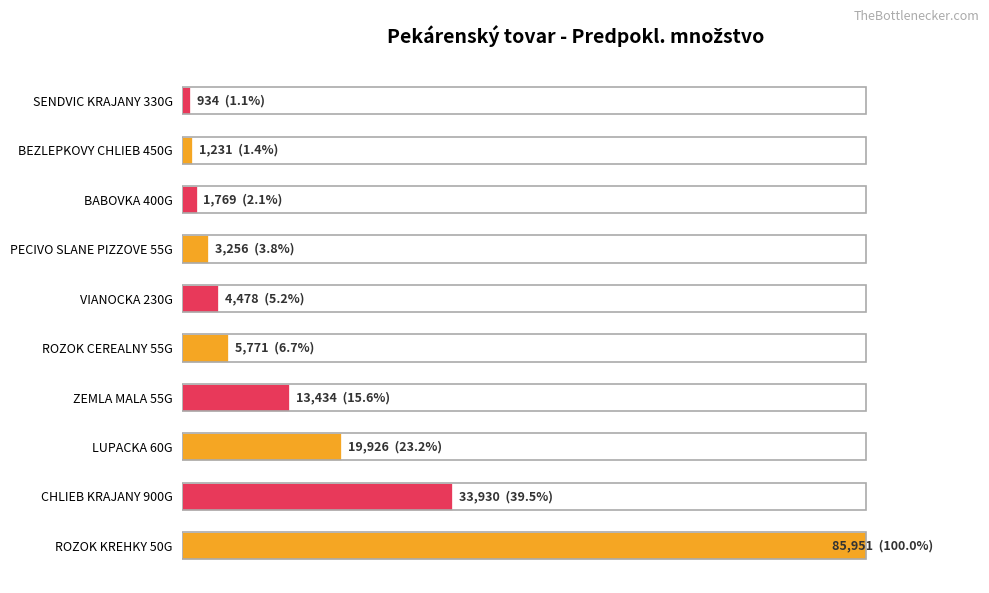

What is the maximum value shown in the chart?

100.0